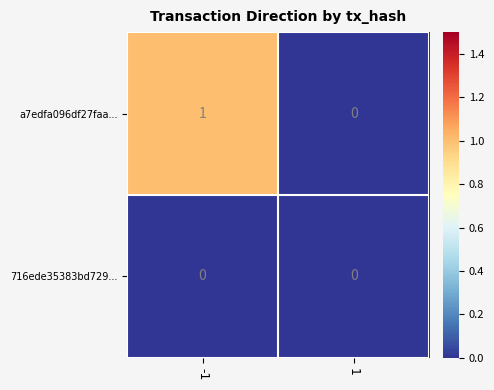

List the series in order of their peak value, highest first.

a7edfa096df27faa..., 716ede35383bd729...